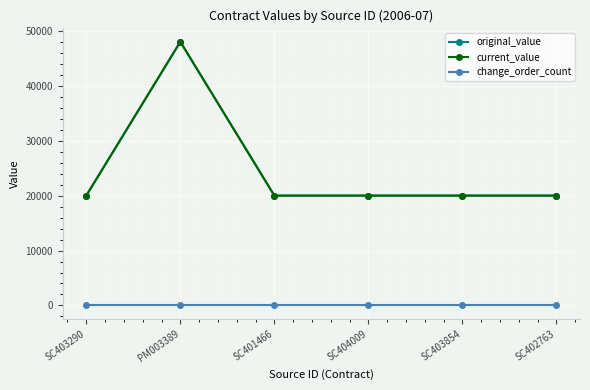

At PM003389, list the series in order from smallest to largest.

change_order_count, original_value, current_value